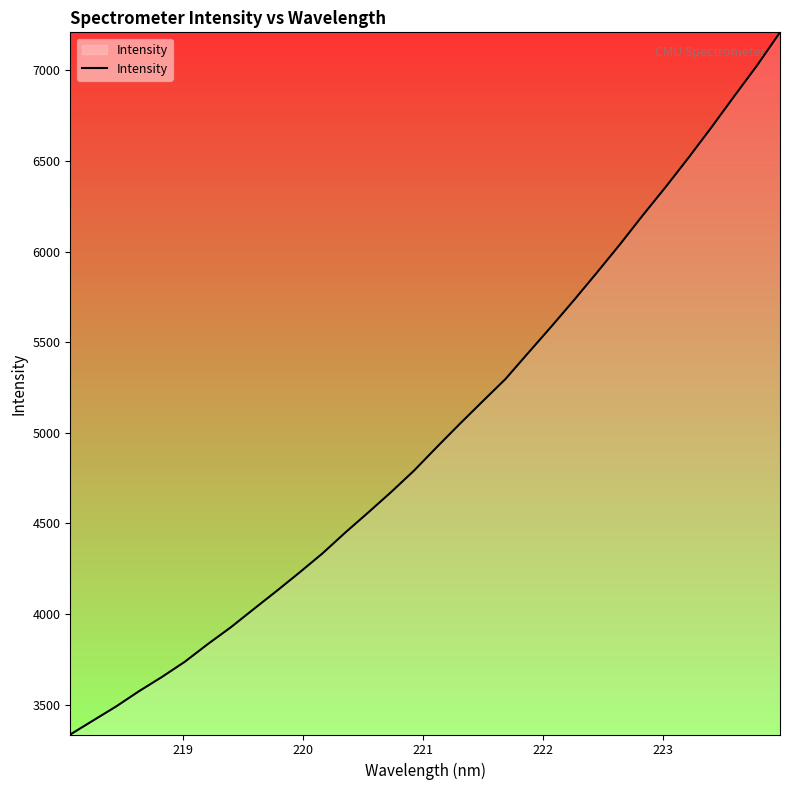

What is the difference between the maximum and minimum values?

3875.7